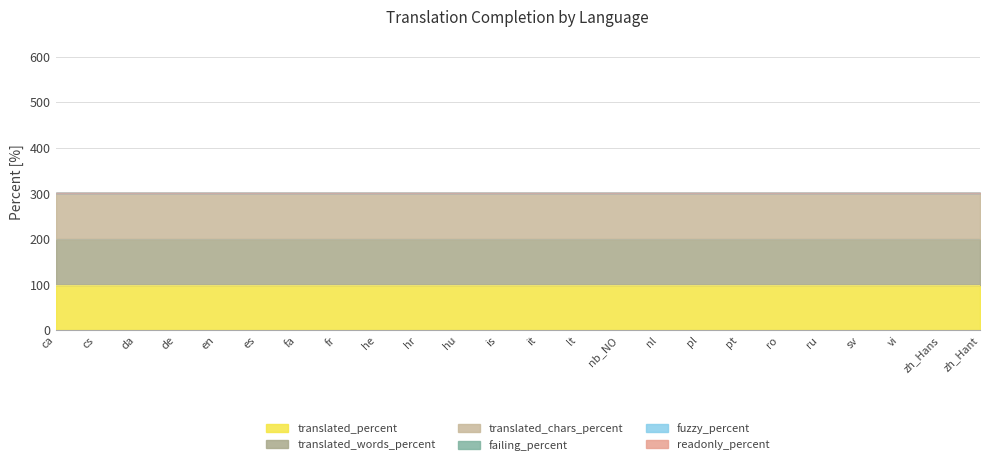

Reading right to left, transcribe all the data shown in this chart.

translated_percent: zh_Hant=100	zh_Hans=100	vi=100	sv=100	ru=100	ro=100	pt=100	pl=100	nl=100	nb_NO=100	lt=100	it=100	is=100	hu=100	hr=100	he=100	fr=100	fa=100	es=100	en=100	de=100	da=100	cs=100	ca=100
translated_words_percent: zh_Hant=100	zh_Hans=100	vi=100	sv=100	ru=100	ro=100	pt=100	pl=100	nl=100	nb_NO=100	lt=100	it=100	is=100	hu=100	hr=100	he=100	fr=100	fa=100	es=100	en=100	de=100	da=100	cs=100	ca=100
translated_chars_percent: zh_Hant=100	zh_Hans=100	vi=100	sv=100	ru=100	ro=100	pt=100	pl=100	nl=100	nb_NO=100	lt=100	it=100	is=100	hu=100	hr=100	he=100	fr=100	fa=100	es=100	en=100	de=100	da=100	cs=100	ca=100
failing_percent: zh_Hant=0	zh_Hans=0	vi=0	sv=0	ru=0	ro=0	pt=0	pl=0	nl=0	nb_NO=0	lt=0	it=0	is=0	hu=0	hr=0	he=0	fr=0	fa=0	es=0	en=0	de=0	da=0	cs=0	ca=0
fuzzy_percent: zh_Hant=0	zh_Hans=0	vi=0	sv=0	ru=0	ro=0	pt=0	pl=0	nl=0	nb_NO=0	lt=0	it=0	is=0	hu=0	hr=0	he=0	fr=0	fa=0	es=0	en=0	de=0	da=0	cs=0	ca=0
readonly_percent: zh_Hant=0	zh_Hans=0	vi=0	sv=0	ru=0	ro=0	pt=0	pl=0	nl=0	nb_NO=0	lt=0	it=0	is=0	hu=0	hr=0	he=0	fr=0	fa=0	es=0	en=0	de=0	da=0	cs=0	ca=0